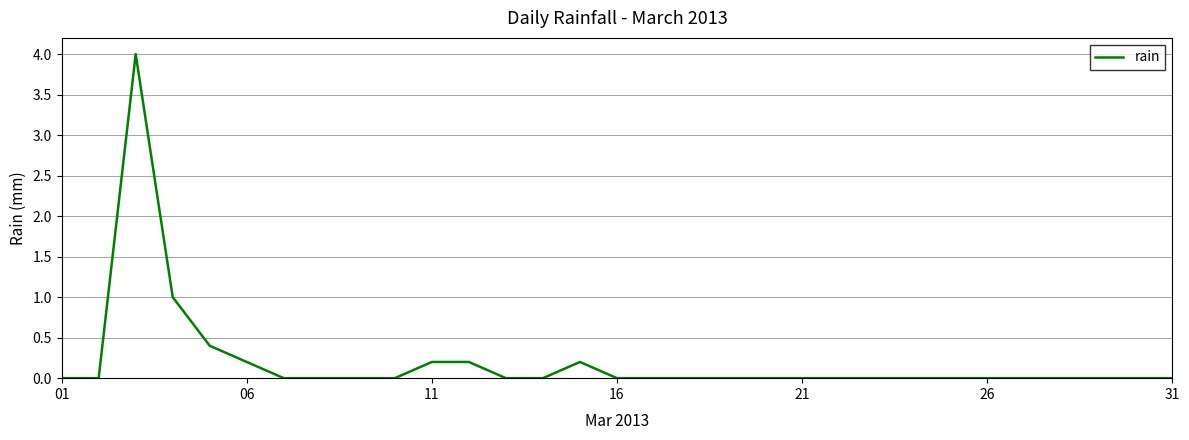

What is the difference between the maximum and minimum values?

4.0